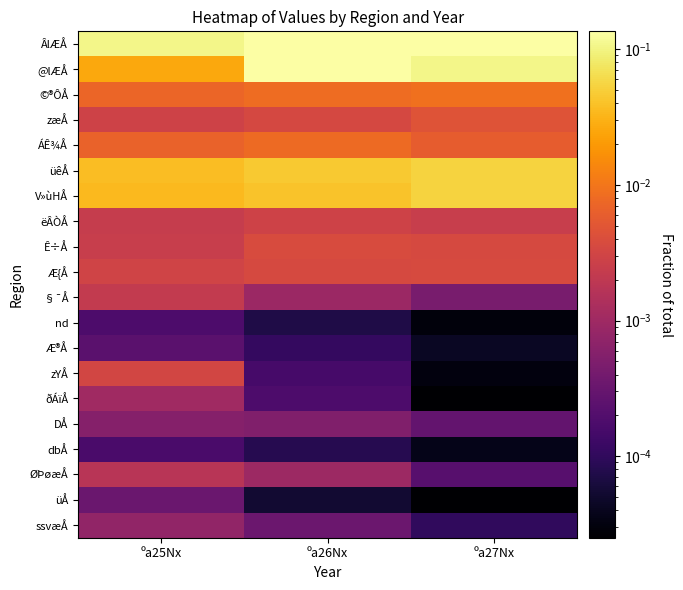

Reading right to left, list all the values displayed in this chart.

ÂlÆÅ: ºa27Nx=0.1	ºa26Nx=0.1	ºa25Nx=0.1
@lÆÅ: ºa27Nx=0.1	ºa26Nx=0.1	ºa25Nx=0.0
©®ÔÅ: ºa27Nx=0.0	ºa26Nx=0.0	ºa25Nx=0.0
zæÅ: ºa27Nx=0.0	ºa26Nx=0.0	ºa25Nx=0.0
ÁÊ¾Å: ºa27Nx=0.0	ºa26Nx=0.0	ºa25Nx=0.0
üêÅ: ºa27Nx=0.1	ºa26Nx=0.0	ºa25Nx=0.0
V»ùHÅ: ºa27Nx=0.1	ºa26Nx=0.0	ºa25Nx=0.0
ëÂÒÅ: ºa27Nx=0.0	ºa26Nx=0.0	ºa25Nx=0.0
Ê÷Å: ºa27Nx=0.0	ºa26Nx=0.0	ºa25Nx=0.0
Æ{Å: ºa27Nx=0.0	ºa26Nx=0.0	ºa25Nx=0.0
§¯Å: ºa27Nx=0.0	ºa26Nx=0.0	ºa25Nx=0.0
nd: ºa27Nx=0.0	ºa26Nx=0.0	ºa25Nx=0.0
Æ®Å: ºa27Nx=0.0	ºa26Nx=0.0	ºa25Nx=0.0
zYÅ: ºa27Nx=0.0	ºa26Nx=0.0	ºa25Nx=0.0
ðÁïÅ: ºa27Nx=0.0	ºa26Nx=0.0	ºa25Nx=0.0
DÅ: ºa27Nx=0.0	ºa26Nx=0.0	ºa25Nx=0.0
dbÅ: ºa27Nx=0.0	ºa26Nx=0.0	ºa25Nx=0.0
ØÞøæÅ: ºa27Nx=0.0	ºa26Nx=0.0	ºa25Nx=0.0
üÅ: ºa27Nx=0.0	ºa26Nx=0.0	ºa25Nx=0.0
ssvæÅ: ºa27Nx=0.0	ºa26Nx=0.0	ºa25Nx=0.0